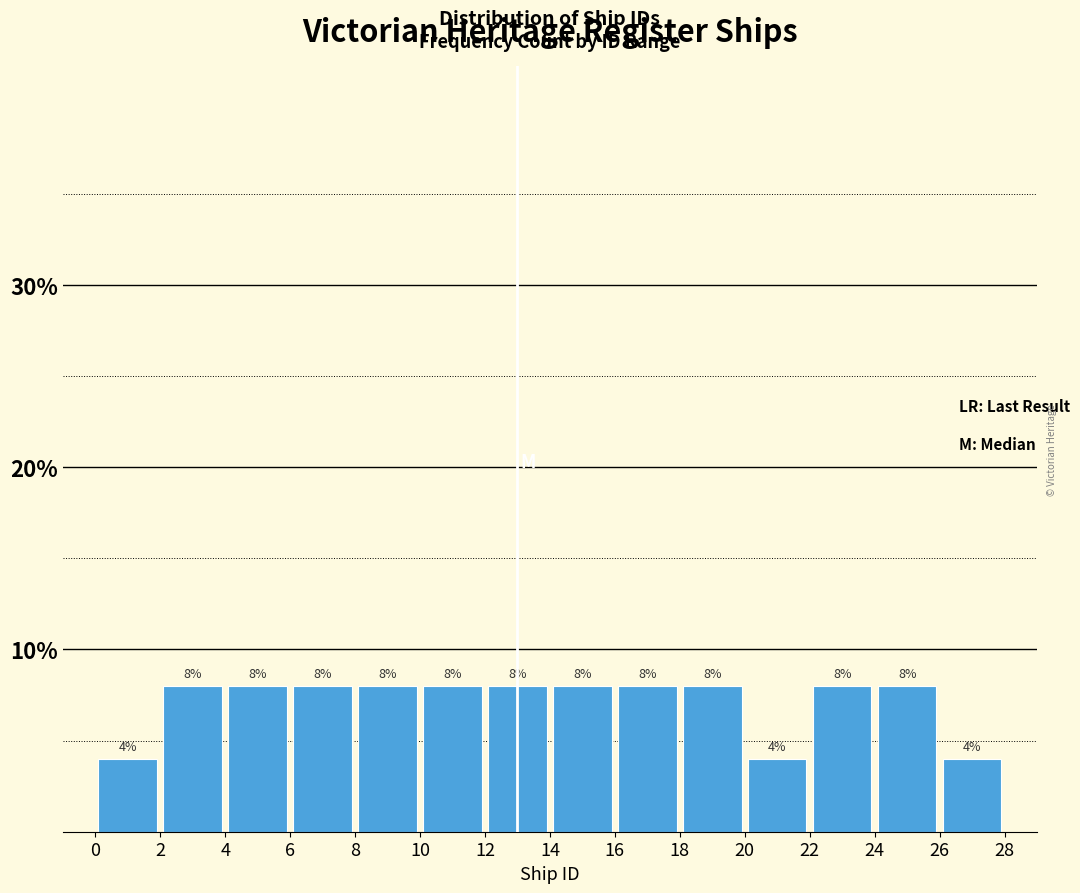

Reading left to right, transcribe this chart: for each bar, give the range it covers on the x-axis and its height.

0 to 2: 4
2 to 4: 8
4 to 6: 8
6 to 8: 8
8 to 10: 8
10 to 12: 8
12 to 14: 8
14 to 16: 8
16 to 18: 8
18 to 20: 8
20 to 22: 4
22 to 24: 8
24 to 26: 8
26 to 28: 4